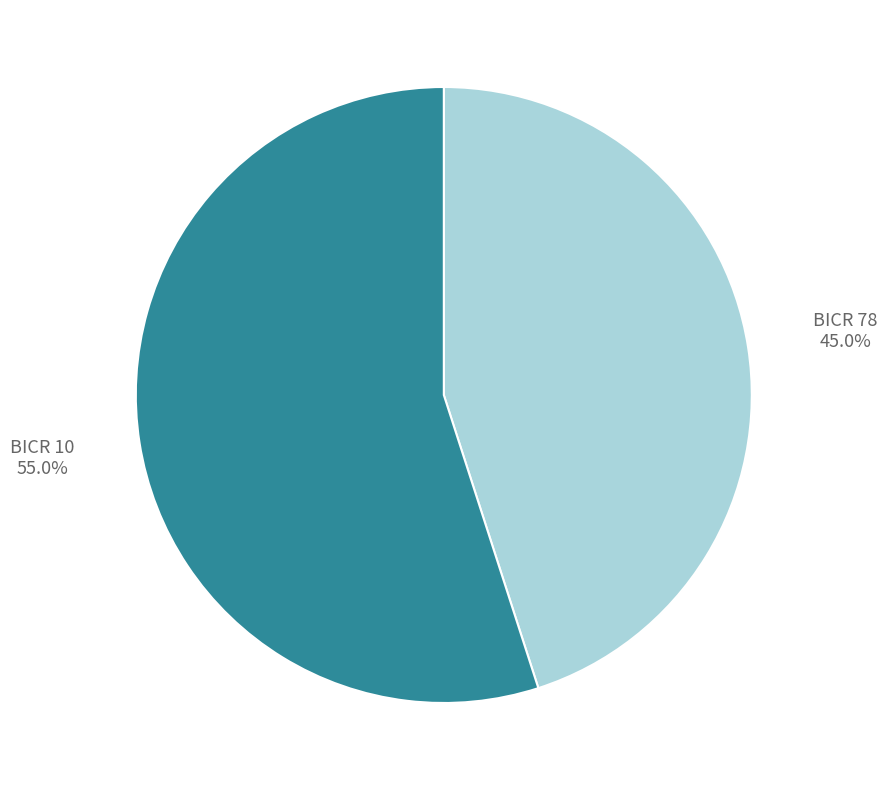

What is the ratio of the value at BICR 78 to the value at BICR 10?

0.8